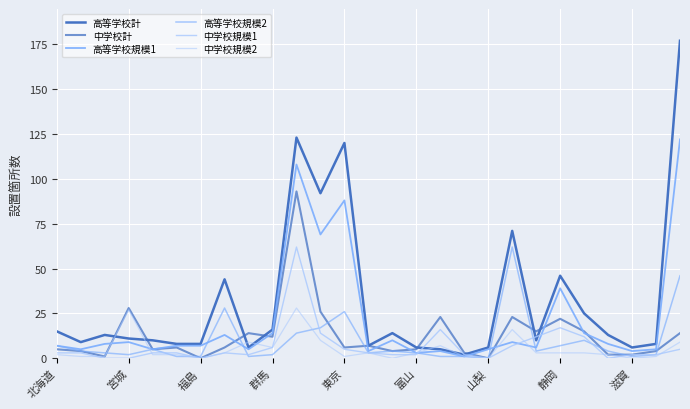

How many lines are shown in the chart?

6